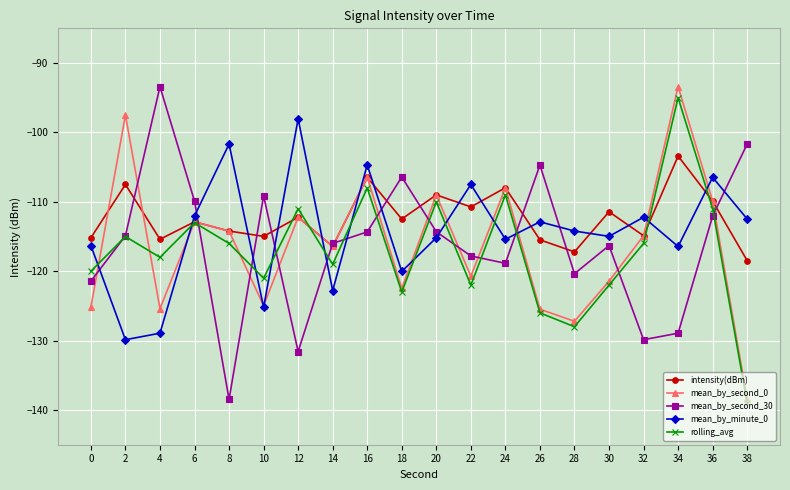

What is the smallest value displayed?

-139.0